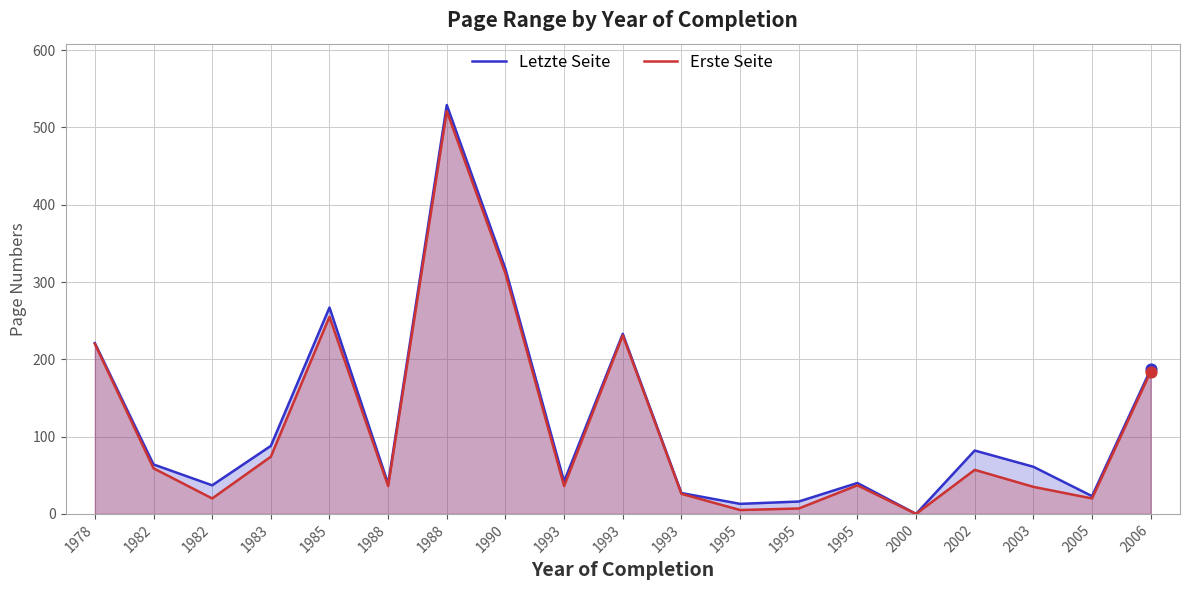

Is the value of Erste Seite at 1982 greater than the value of Letzte Seite at 2005?

Yes